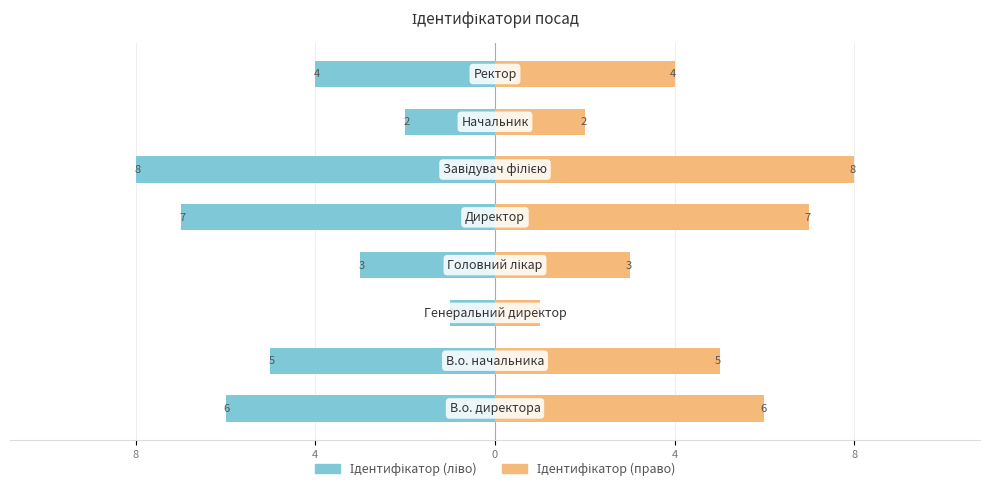

The Ідентифікатор (ліво) series shows -8 at 4. True or false?

False